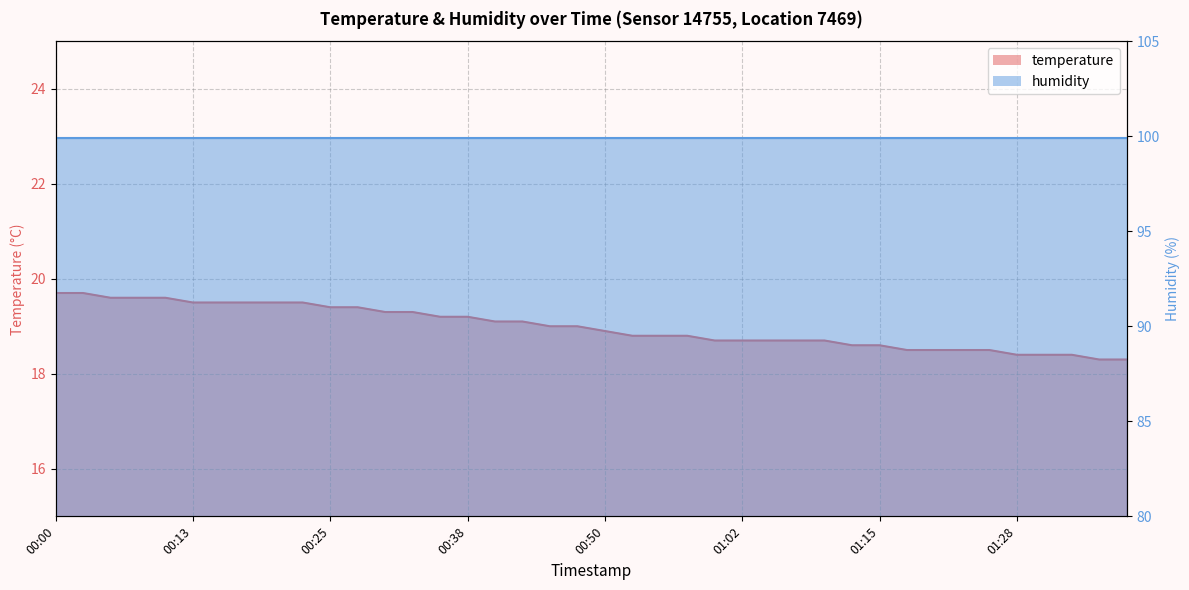

The value at 00:35 is 8.1. True or false?

False